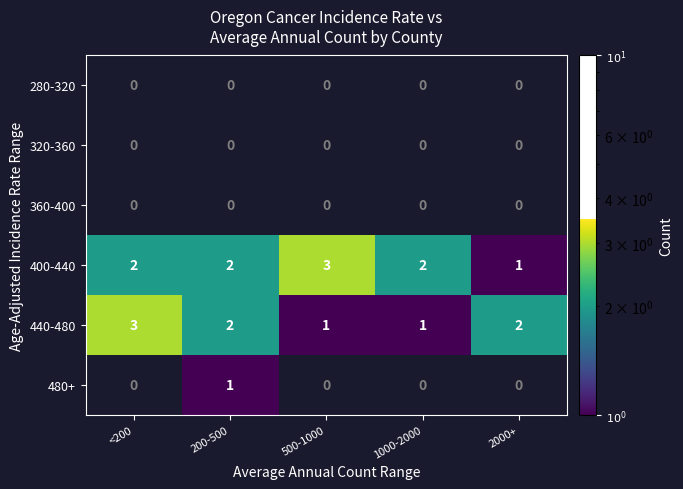

How many distinct data groups are displayed?

6